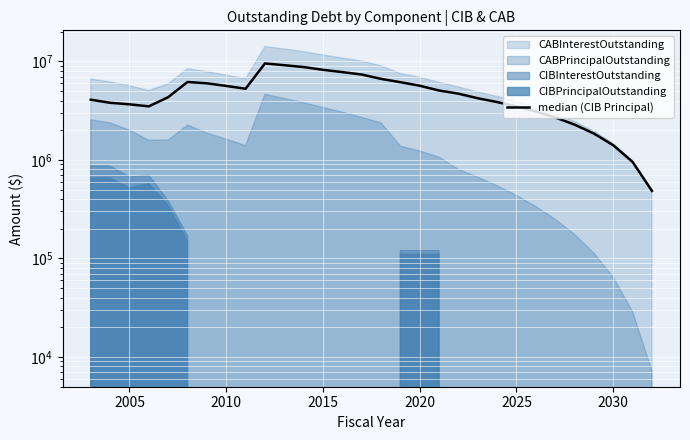

What is the difference between the maximum and minimum values?

9060000